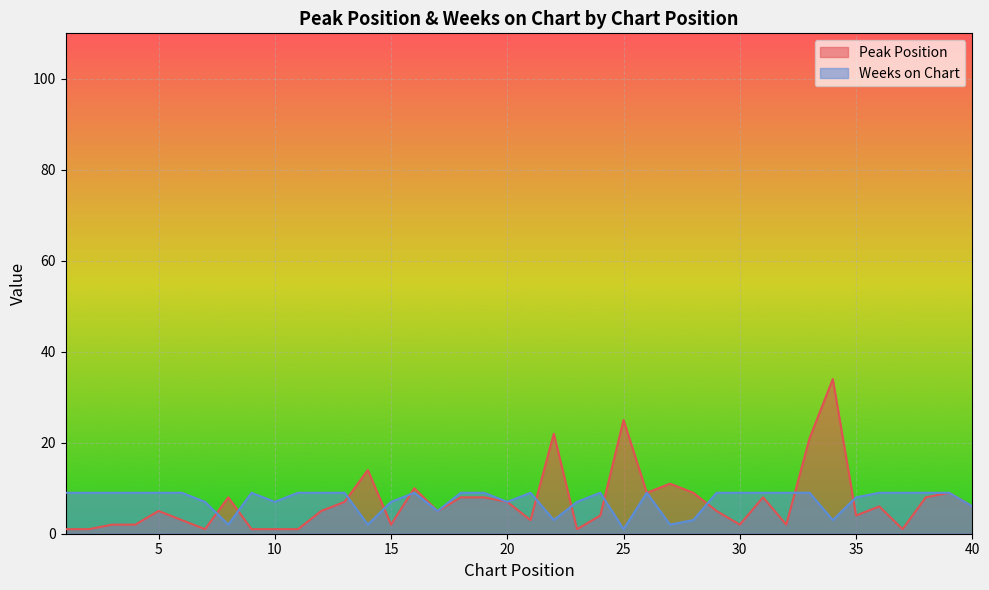

How many times do Peak Position and Weeks on Chart cross each other?

11